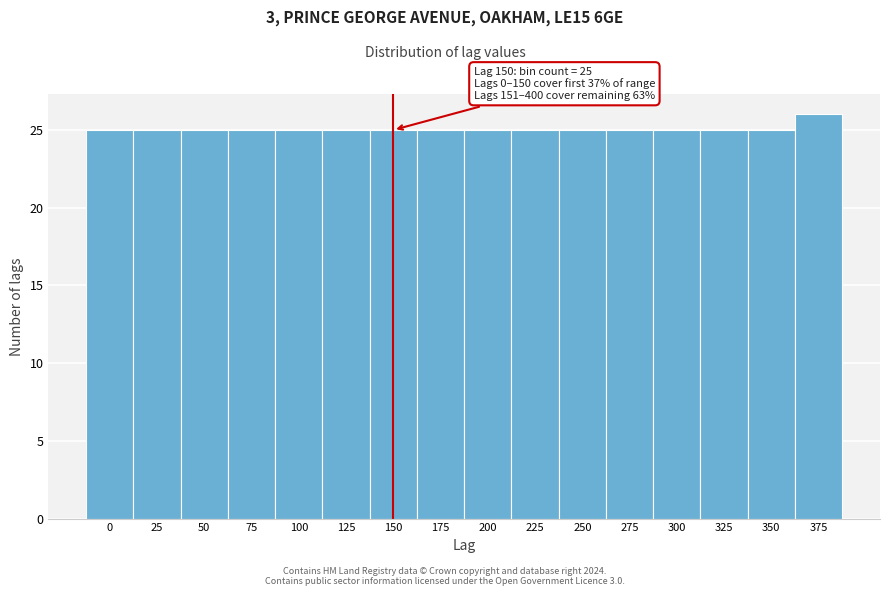

Reading right to left, transcribe all the data shown in this chart.

26	25	25	25	25	25	25	25	25	25	25	25	25	25	25	25